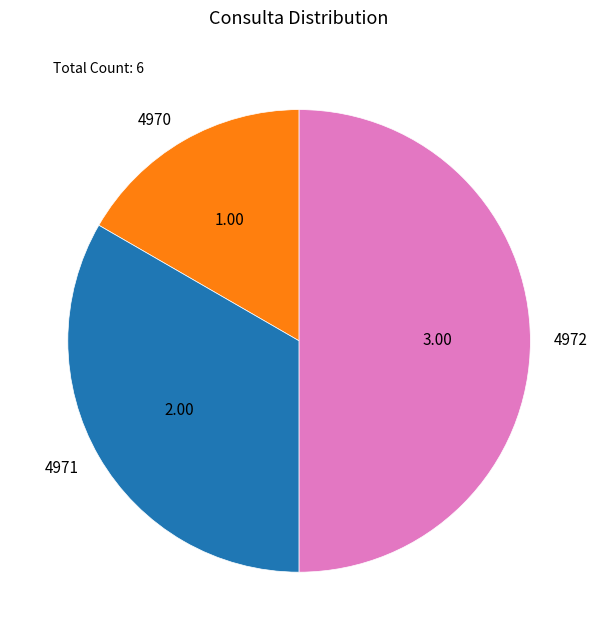

Does 4971 represent more than half of the total?

No